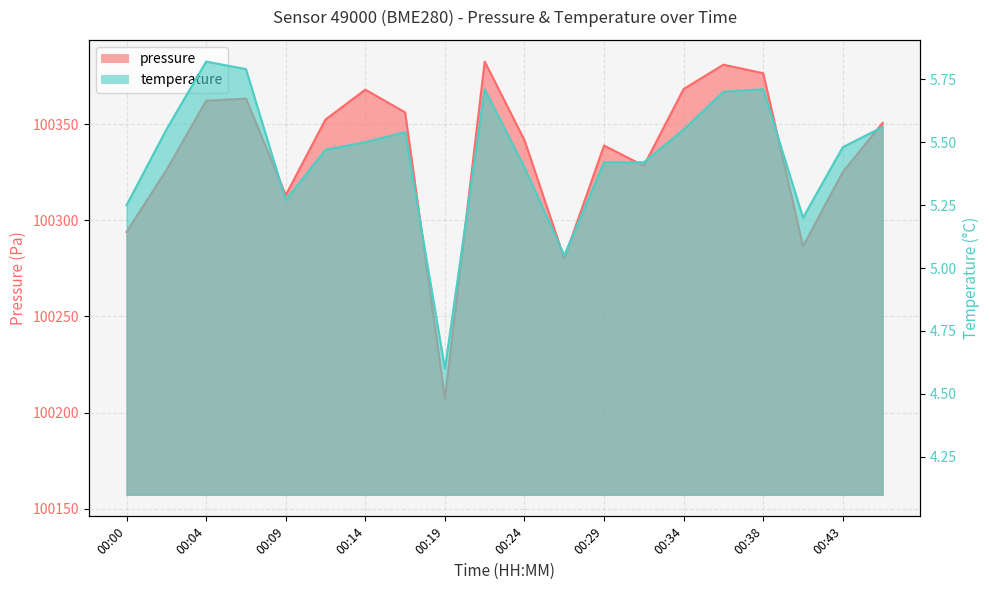

Reading right to left, what are all the values shown in this chart?

pressure: 100350.8	100325.2	100286.6	100376.6	100381.1	100368.4	100328.4	100339.0	100280.2	100341.8	100382.7	100207.2	100356.2	100368.1	100352.6	100313.2	100363.4	100362.3	100326.2	100294.0
temperature: 5.6	5.5	5.2	5.7	5.7	5.5	5.4	5.4	5.0	5.4	5.7	4.6	5.5	5.5	5.5	5.3	5.8	5.8	5.5	5.2